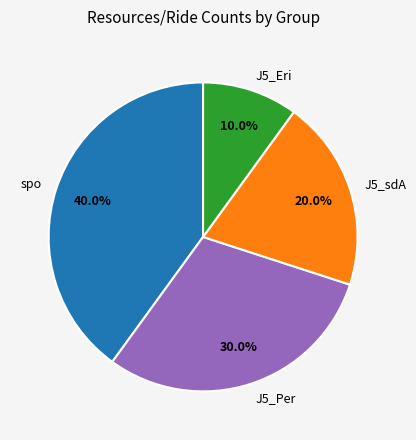

To the nearest percent, what is the difference between the largest and smallest slice percentages?

30%